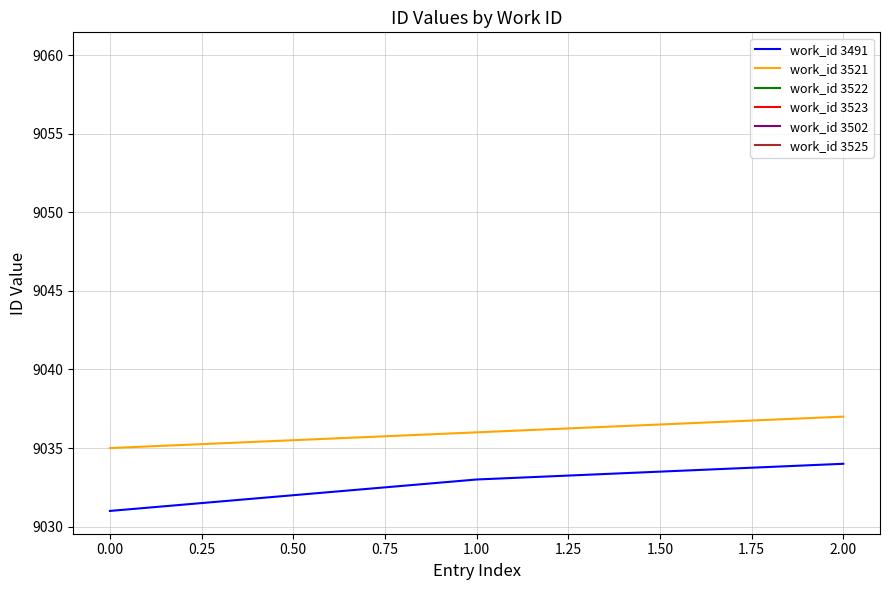

Rank the categories by work_id 3521 value from highest to lowest.

2.00, 1.00, 0.00